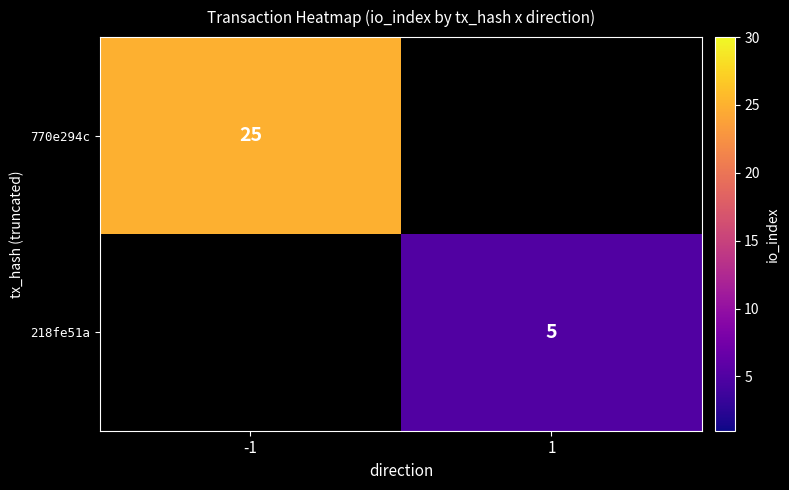

Is it true that 770e294c equals 25 at -1?

True